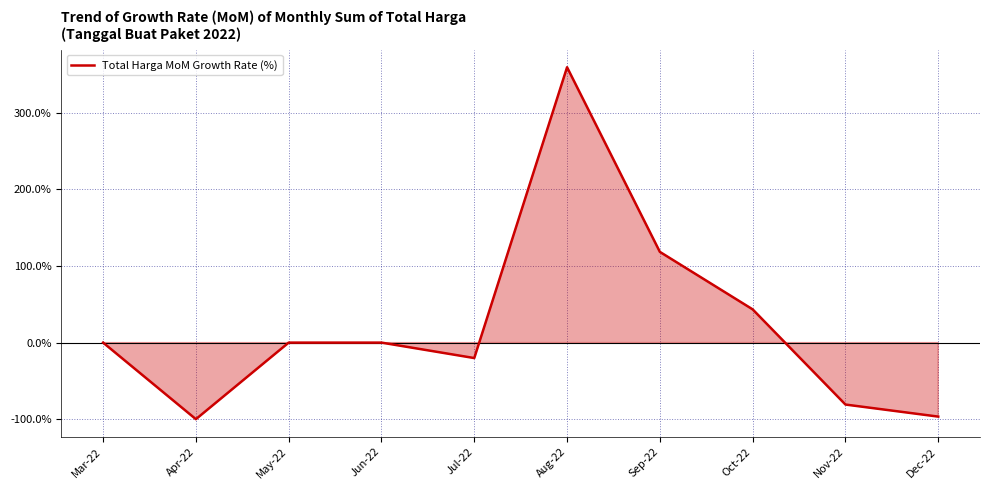

Rank the categories by value from lowest to highest.

Apr-22, Dec-22, Nov-22, Jul-22, Mar-22, May-22, Jun-22, Oct-22, Sep-22, Aug-22